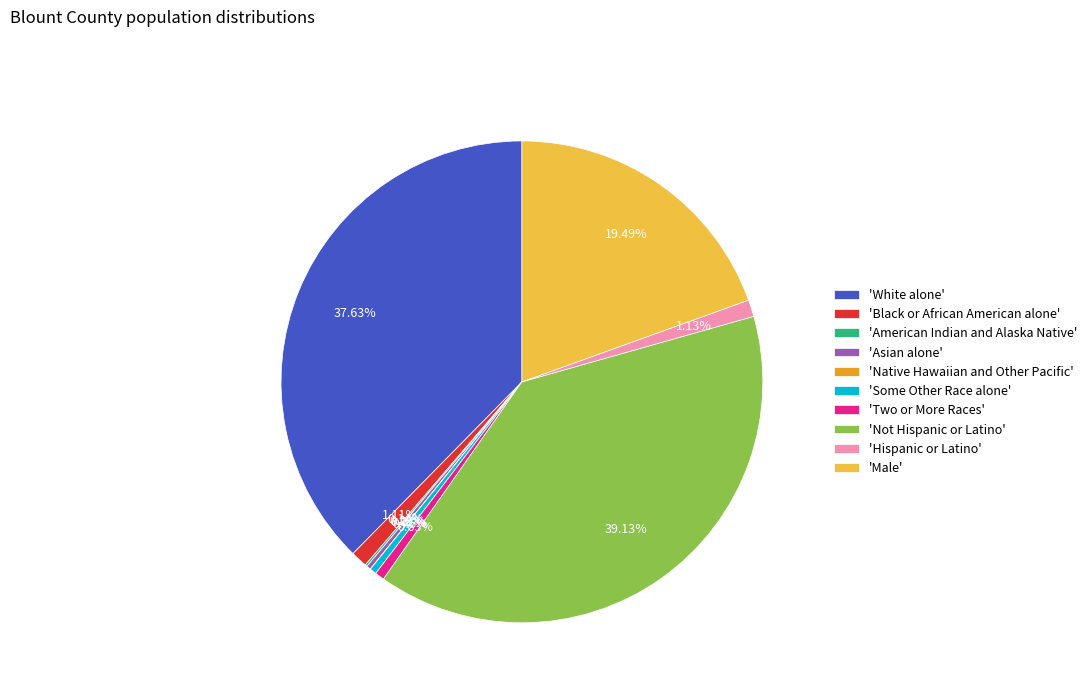

What is the largest slice in the pie chart?

'Not Hispanic or Latino'